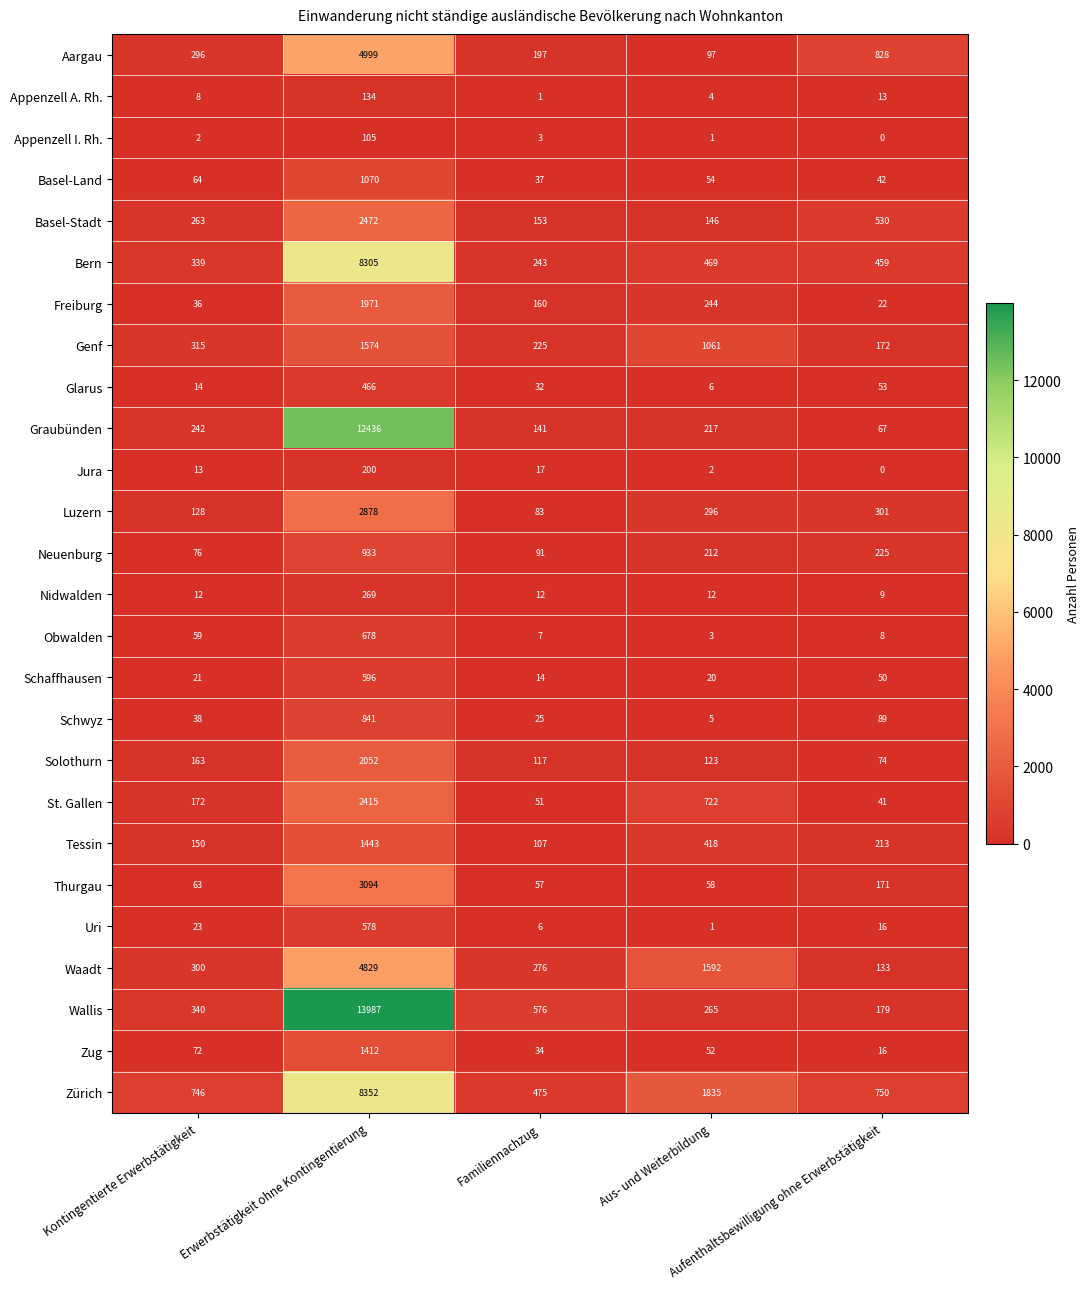

What is the greatest value displayed?

13987